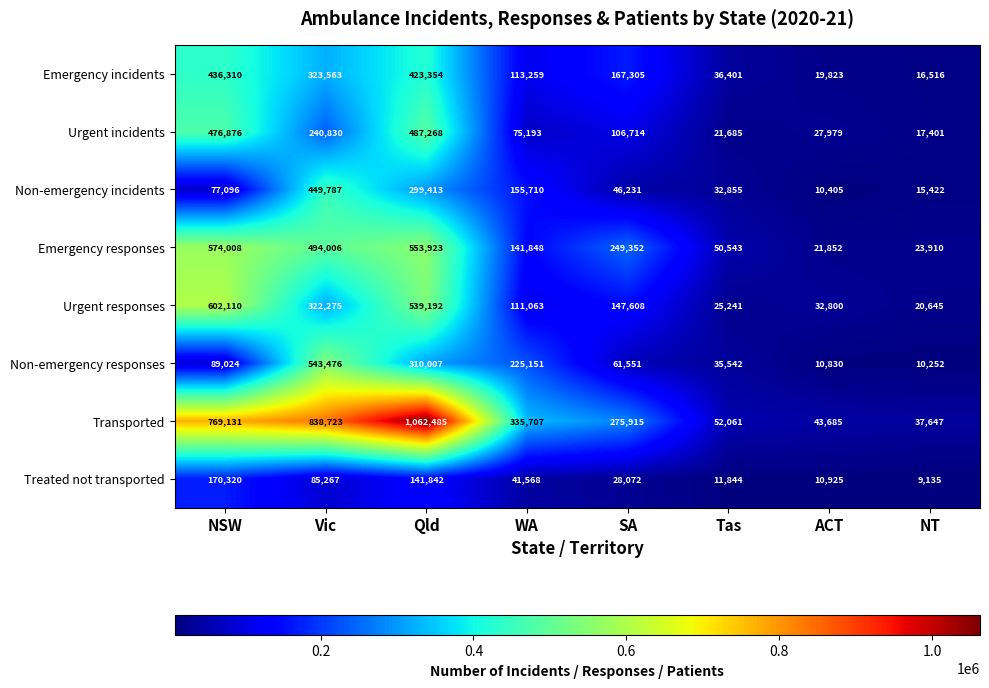

What value does the Emergency incidents series have at NT, to the nearest 10?

16520